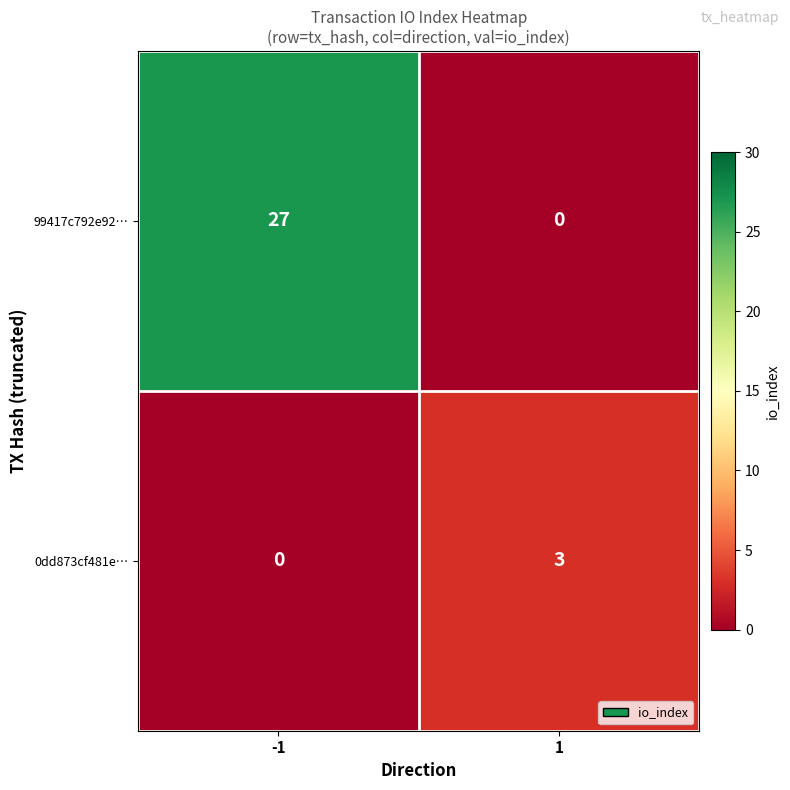

What is the total value across all series at 1?

3